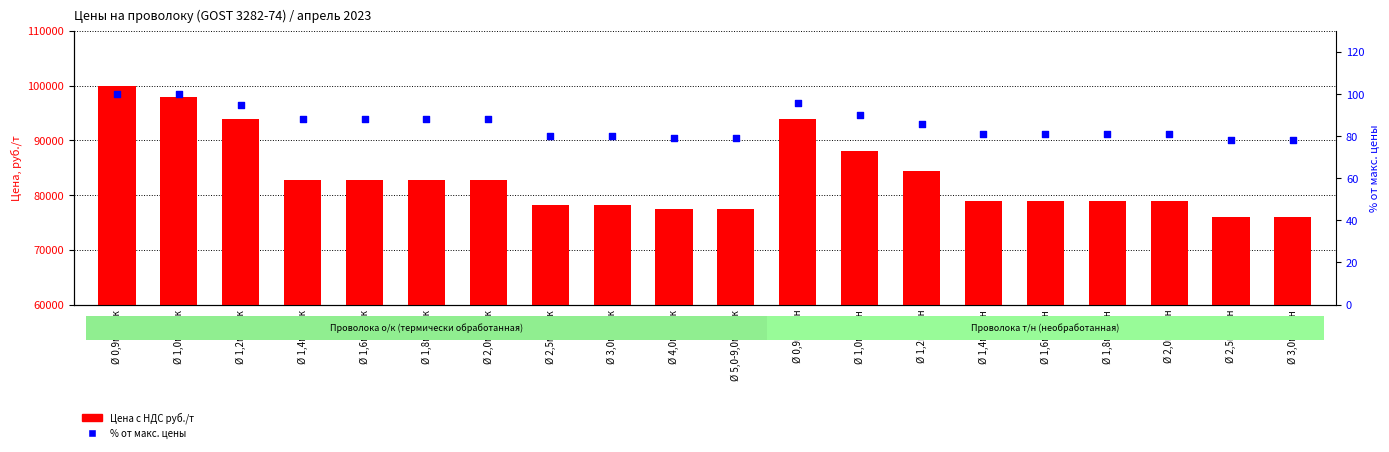

What are all the series names shown in the legend?

Цена с НДС руб./т, % от макс. цены